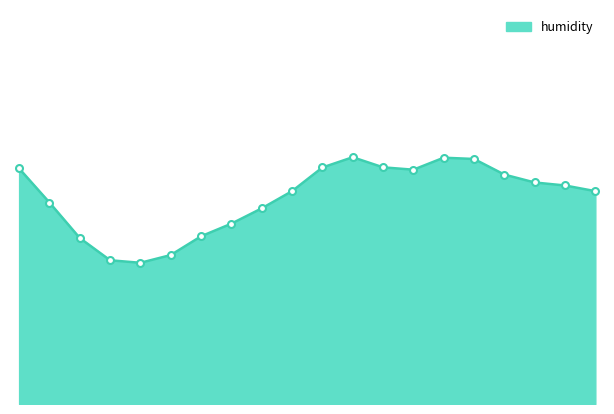

How many interior local valleys (lower than both neighbors) does the data have?

2